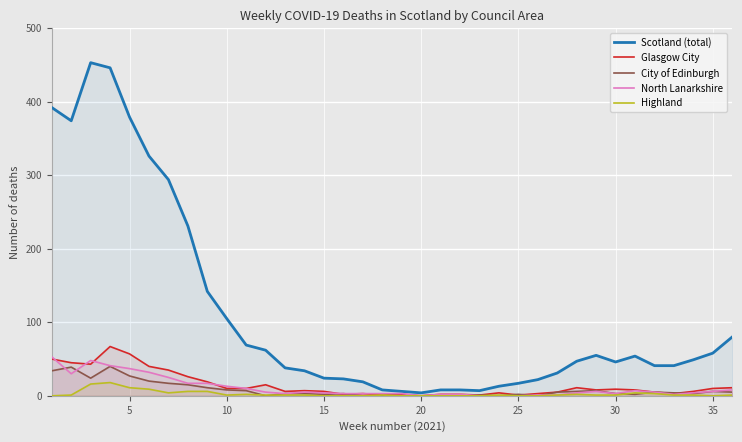

The value of Glasgow City at 5 is 57. True or false?

True